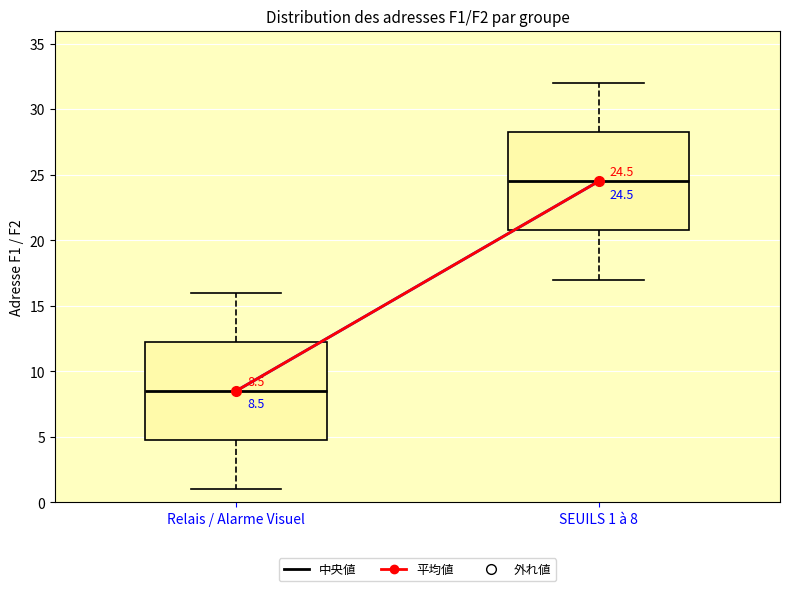

Which box's median line is the highest?

SEUILS 1 à 8